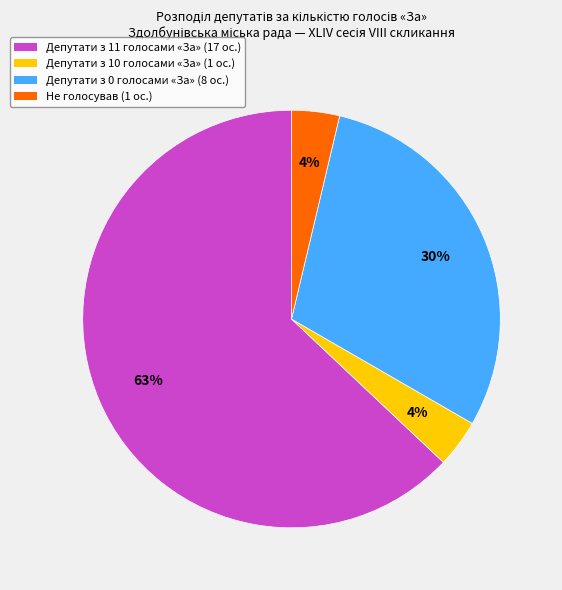

To the nearest percent, what is the average slice percentage?

25%